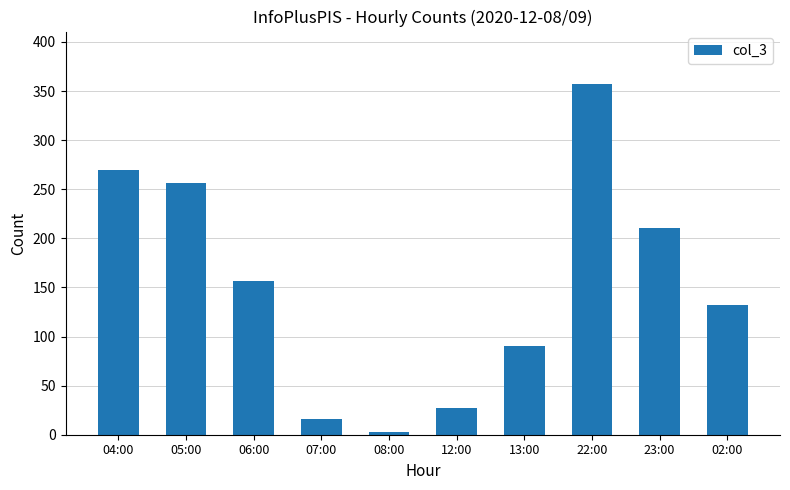

What is the label of the 4th bar from the right?

13:00